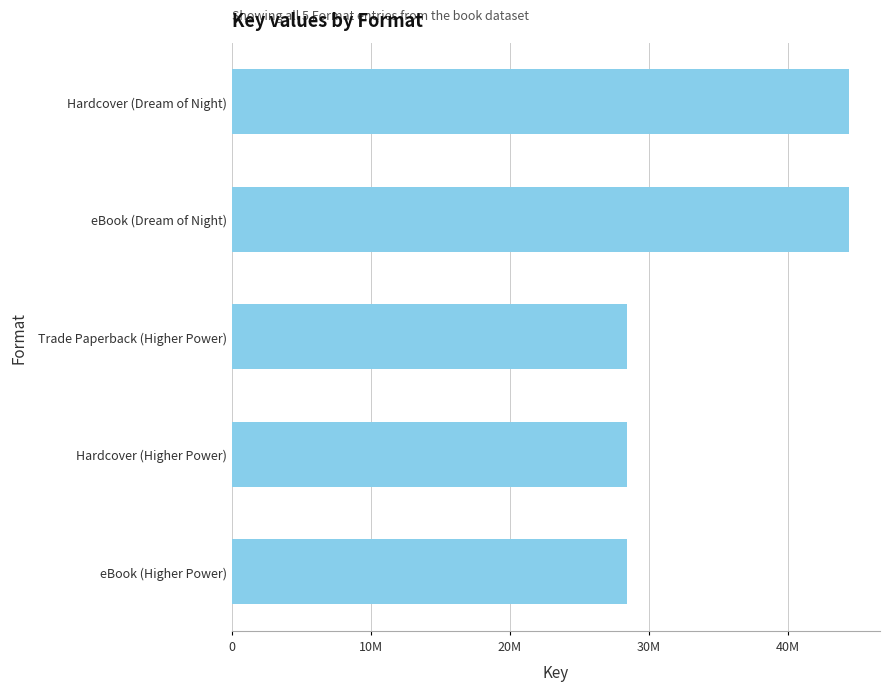

What is the smallest value displayed?

28434377